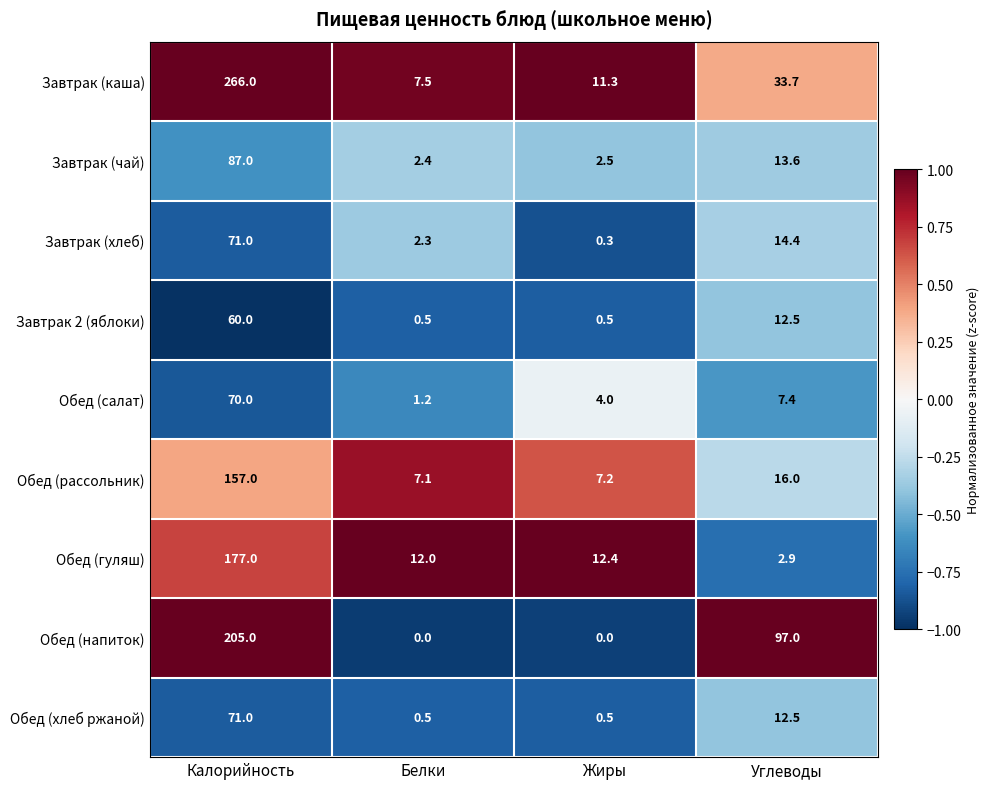

What is the lowest value of the Обед (рассольник) series?

7.1